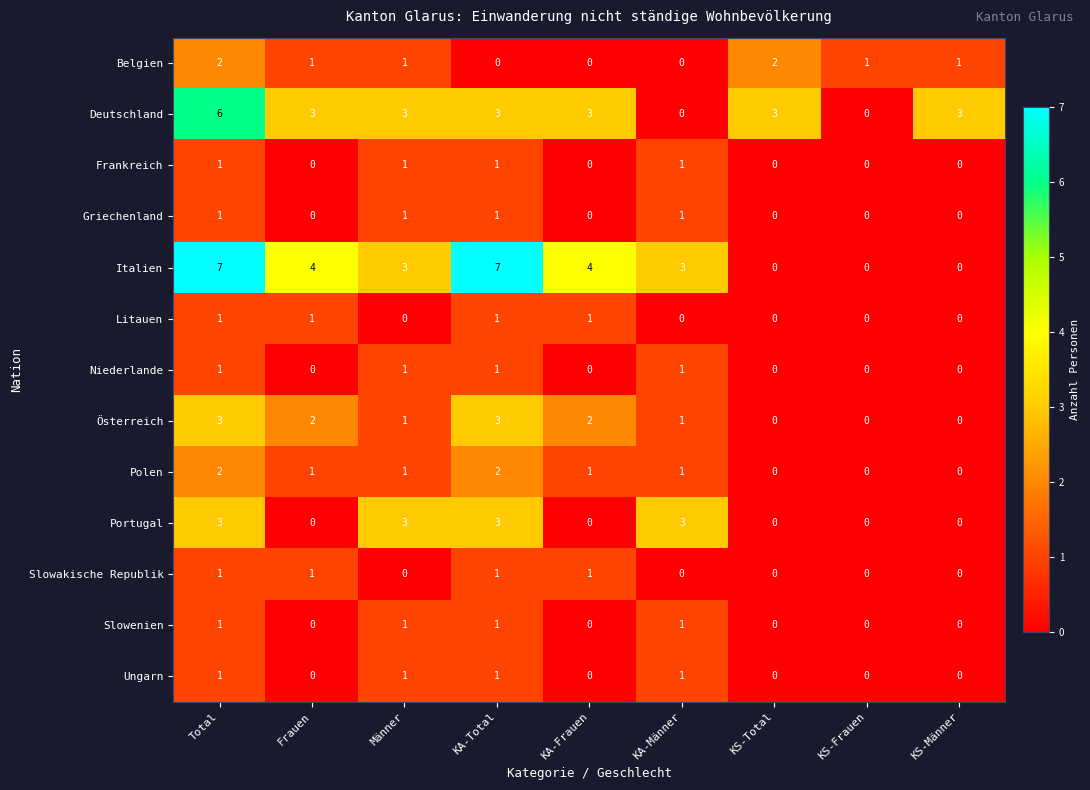

Is the value of Frankreich at KS-Männer greater than the value of Österreich at KA-Männer?

No